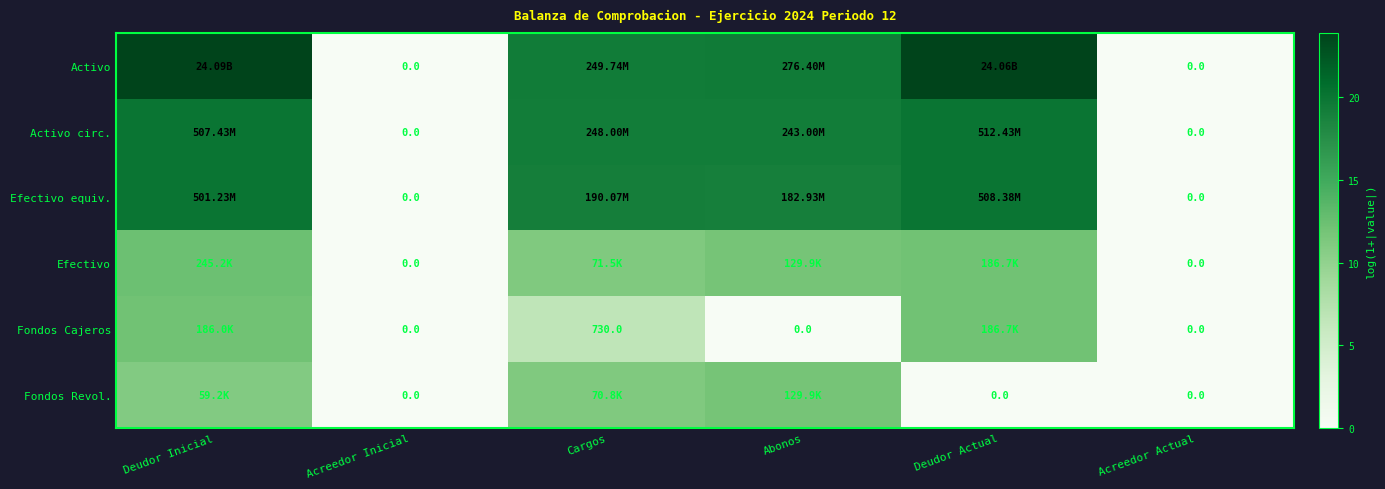

Is the value of Efectivo at Deudor Actual greater than the value of Activo circ. at Deudor Inicial?

No